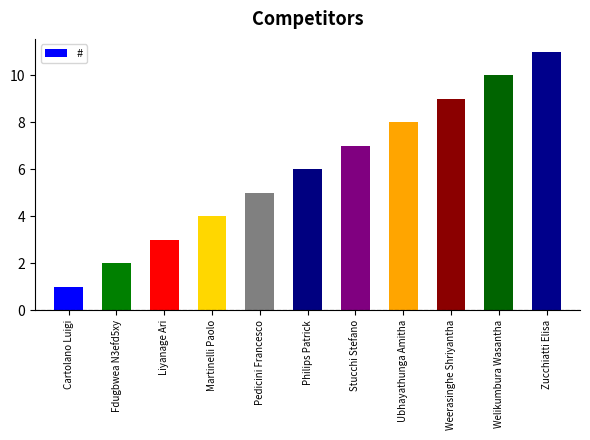

True or false: the data shows 5 at Liyanage Ari.

False